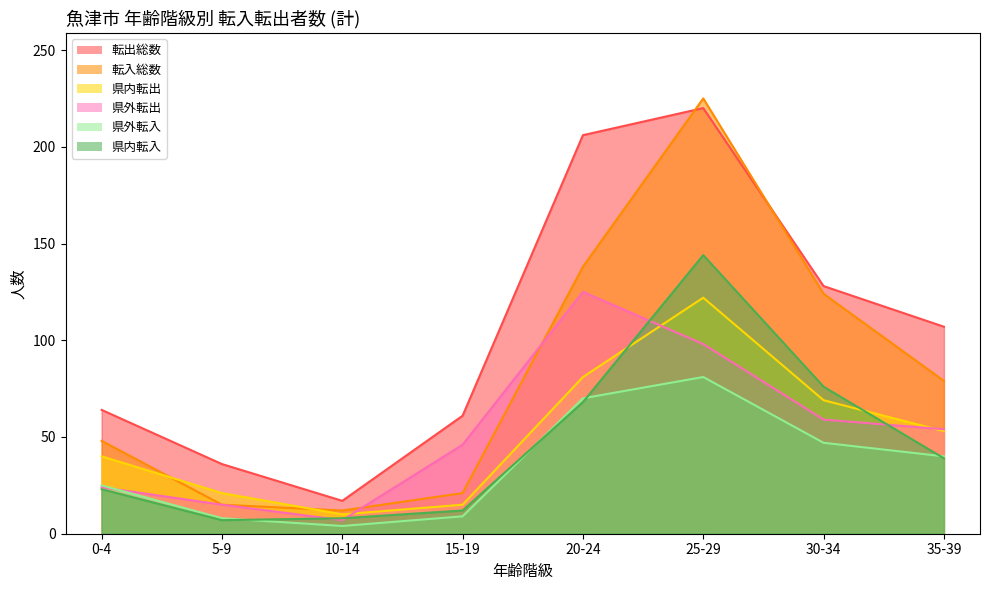

What is the difference between the maximum and minimum values in the 県内転出 series?

112